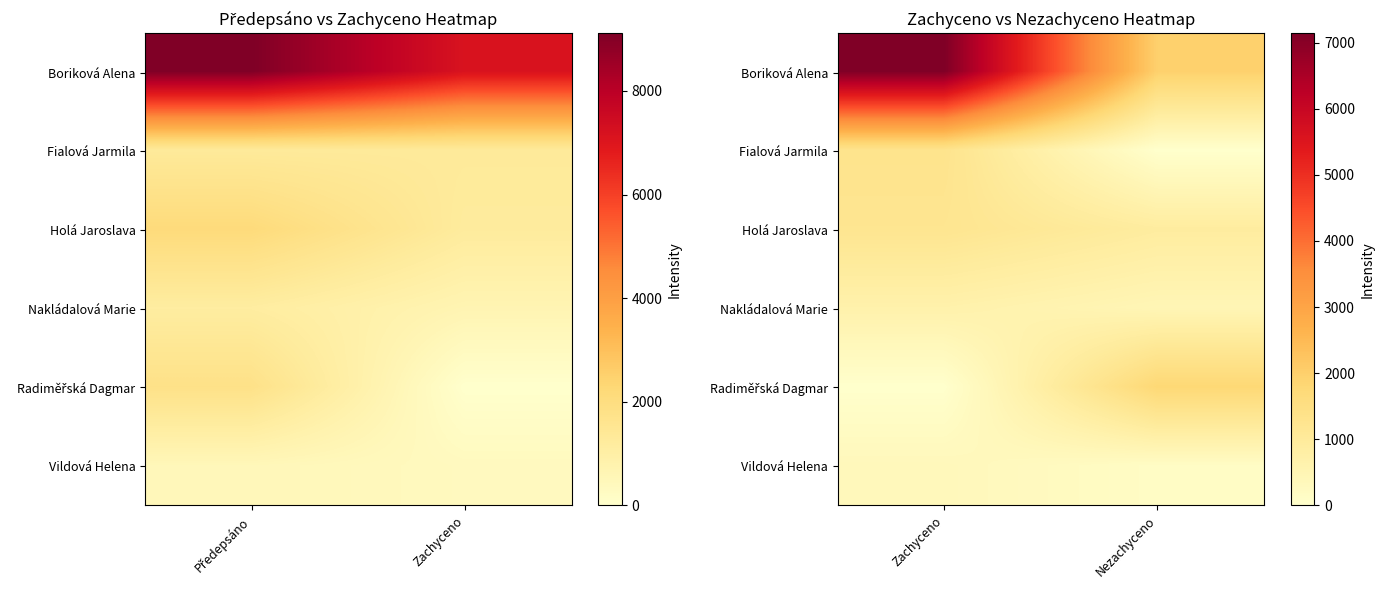

Between Zachyceno and Nezachyceno, which series saw the biggest shift?

Boriková Alena